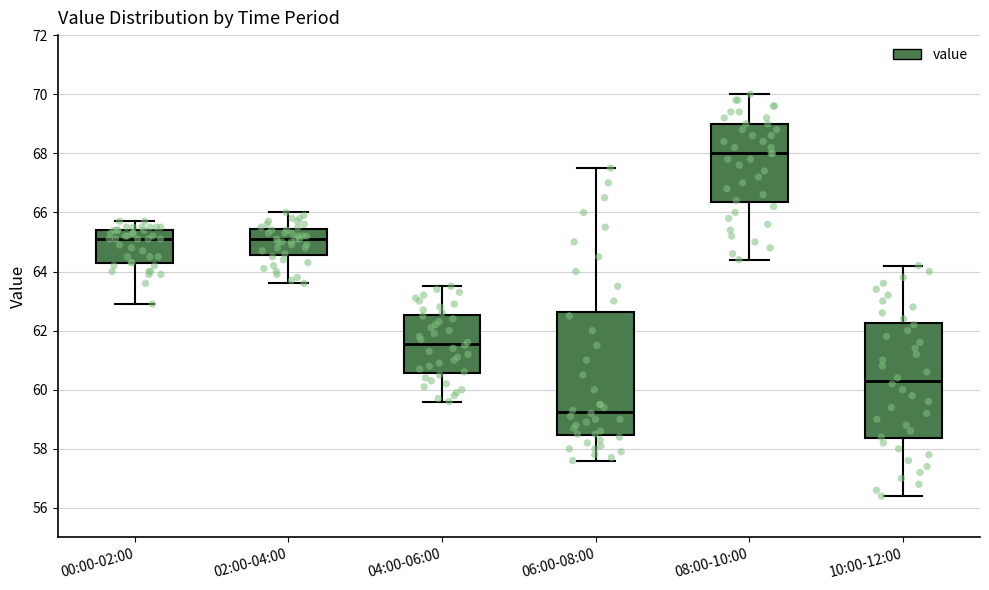

Which box has the highest median line?

08:00-10:00